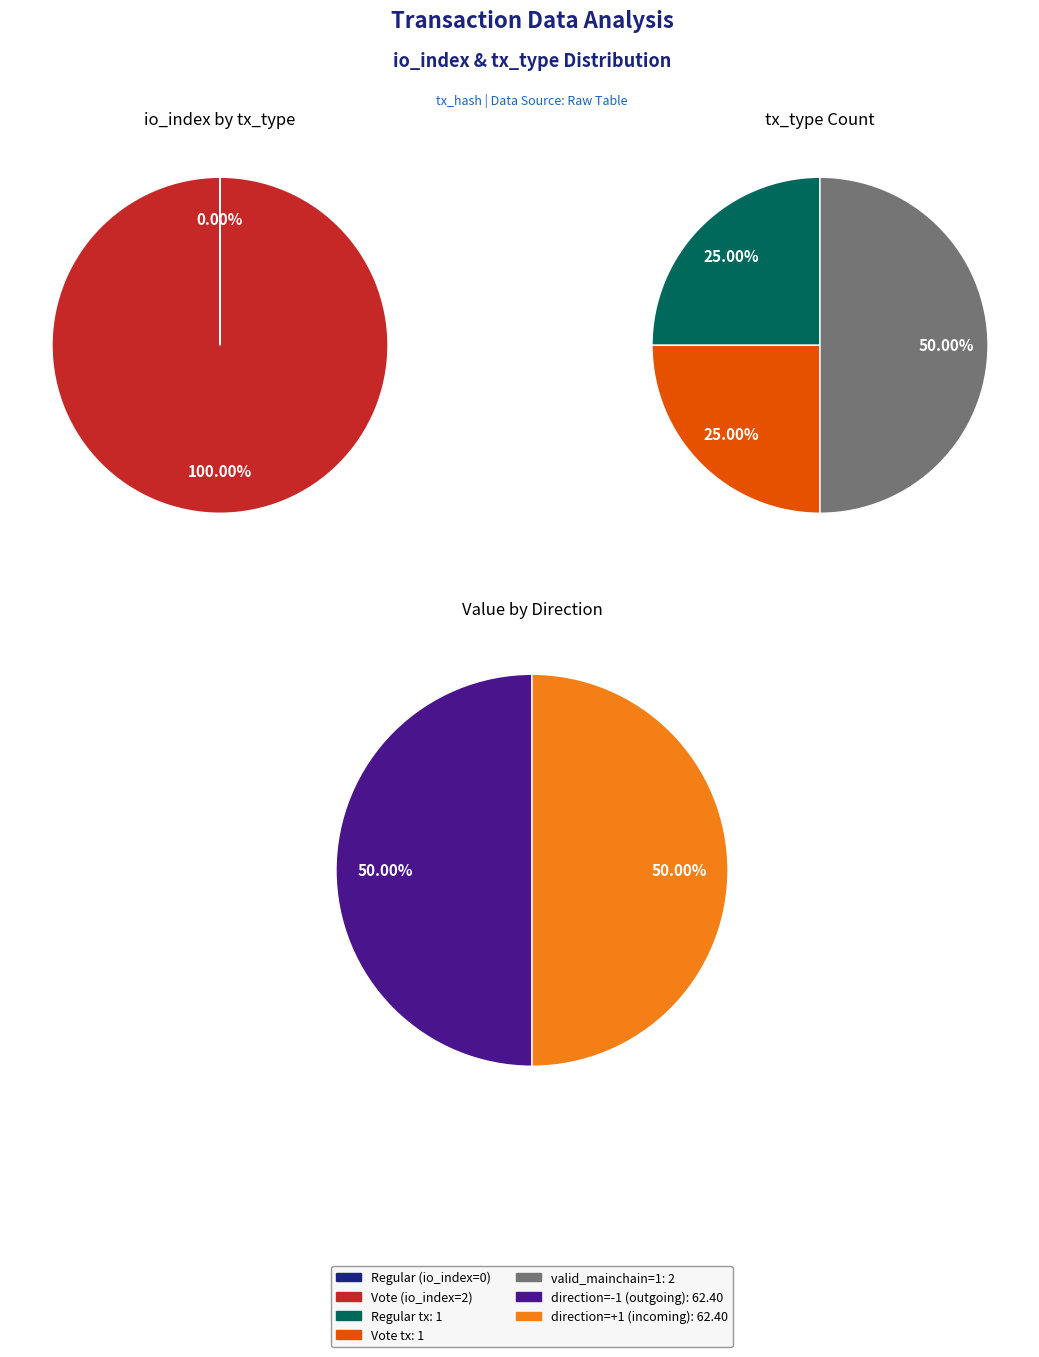

The 1 slice represents 100% of the pie. True or false?

True